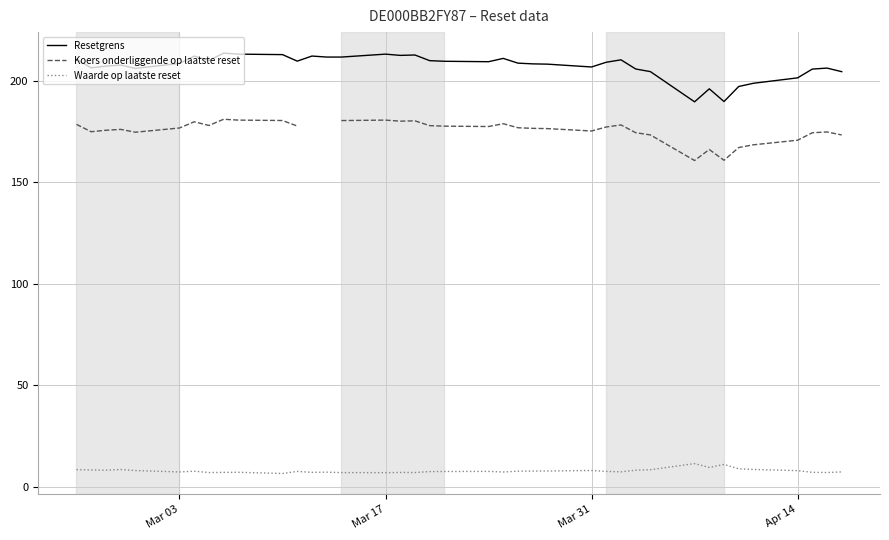

Where is Resetgrens nearest to the value 201?

Apr 14